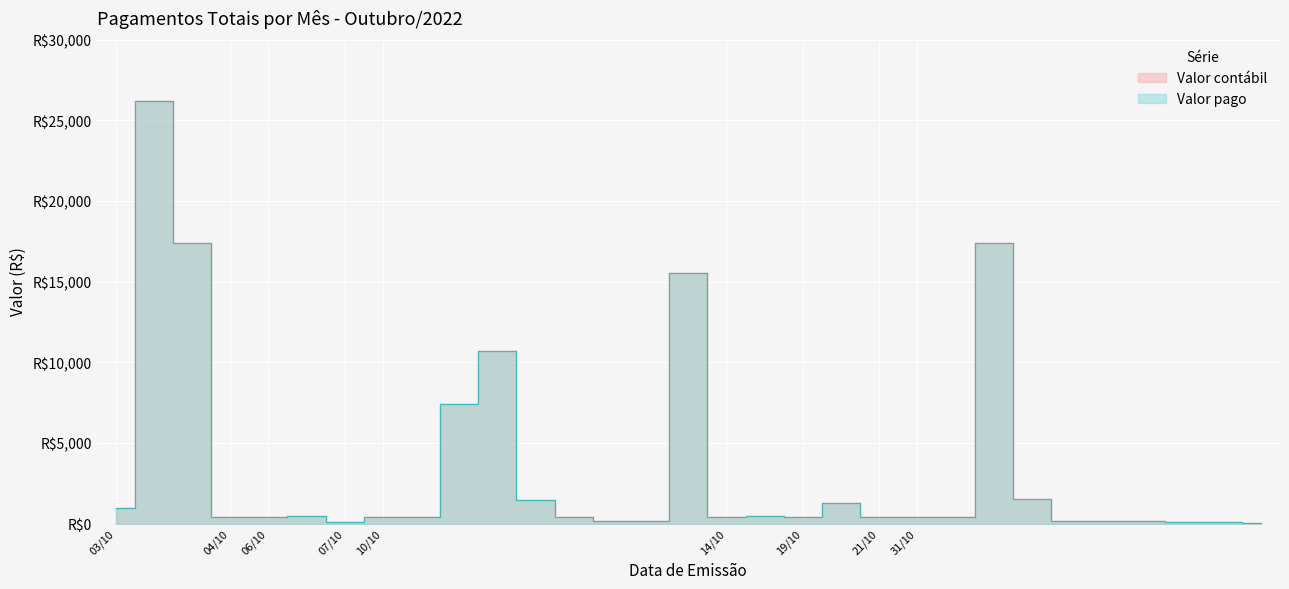

At which category does Valor contábil reach its first local peak?

03/10